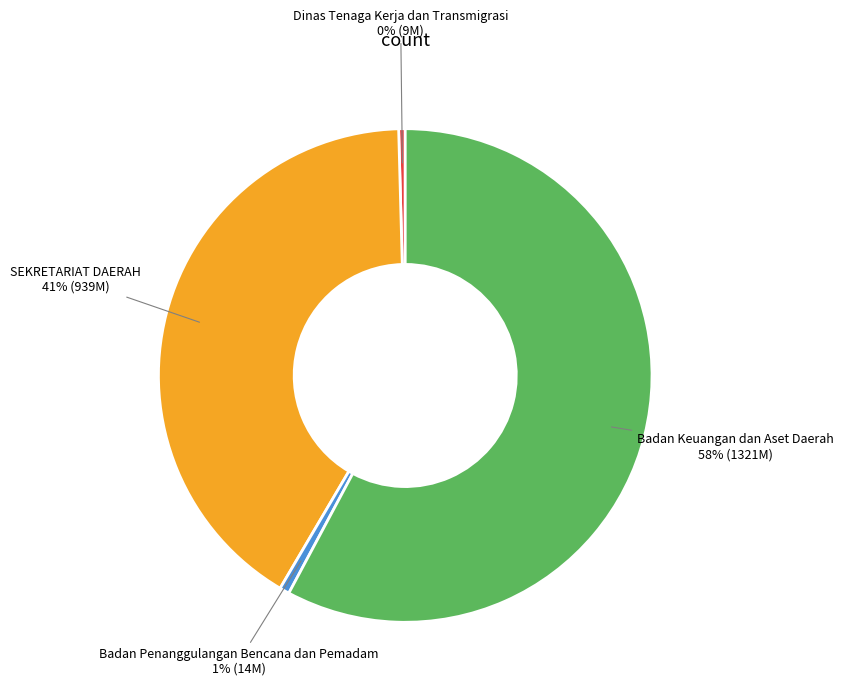

To the nearest percent, what is the combined percentage of SEKRETARIAT DAERAH and Badan Keuangan dan Aset Daerah?

99%